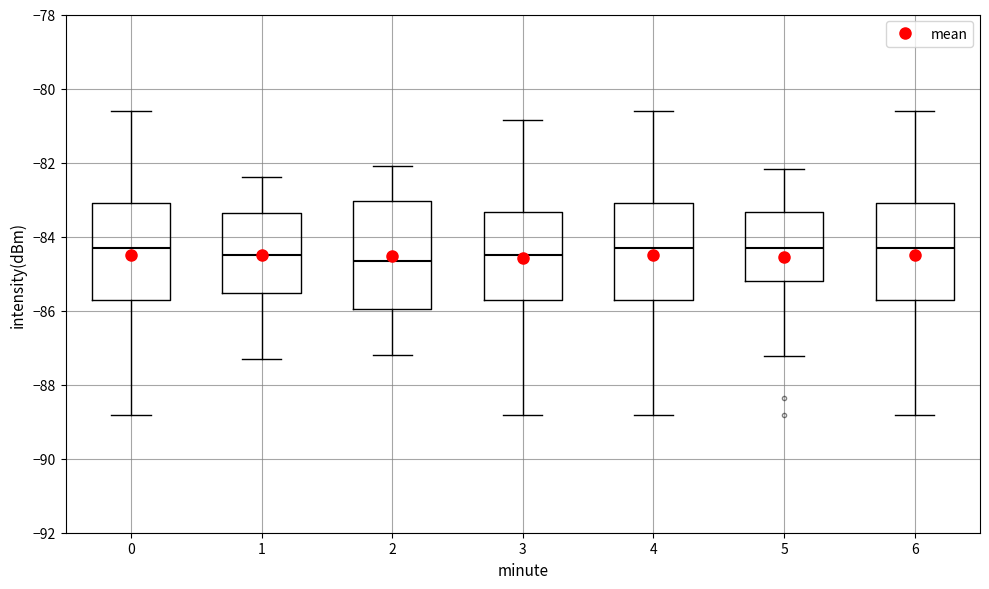

Where does the median line of the box at x = 5 sit on the y-axis? The values are not printed on the chart, so give them approximately, as read against the axis.

-84.4